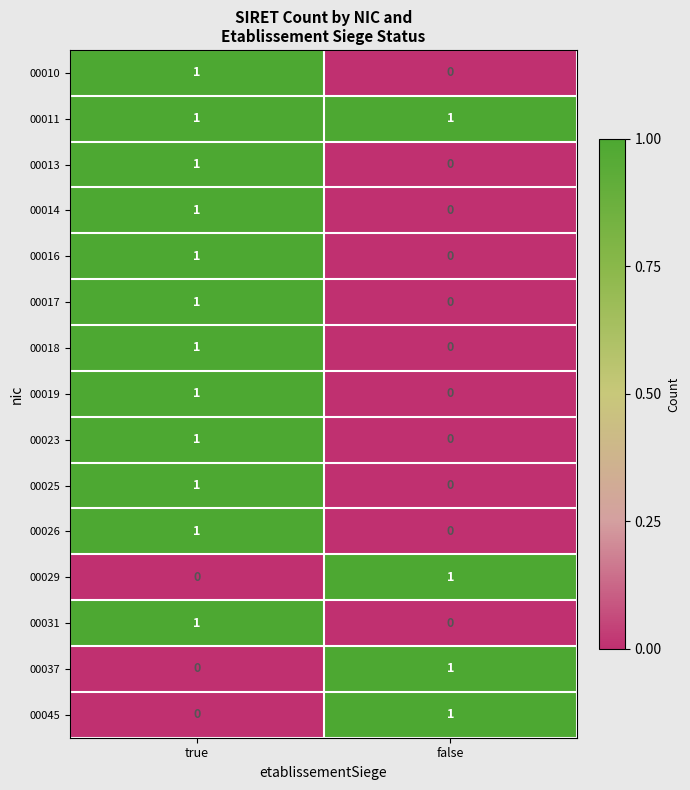

List the labels in order of 00031 value, largest first.

true, false